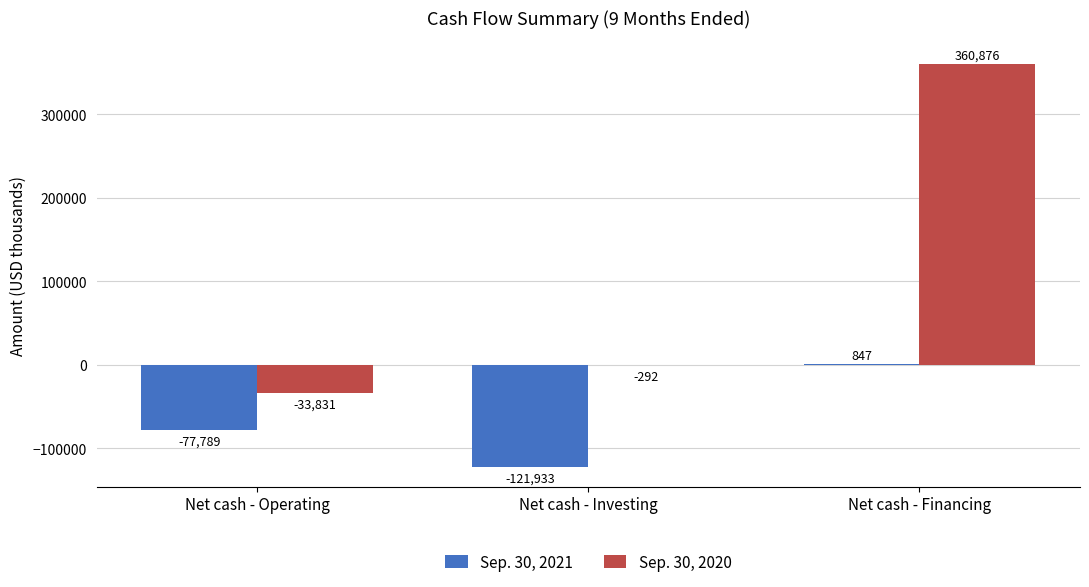

How many distinct data groups are displayed?

2